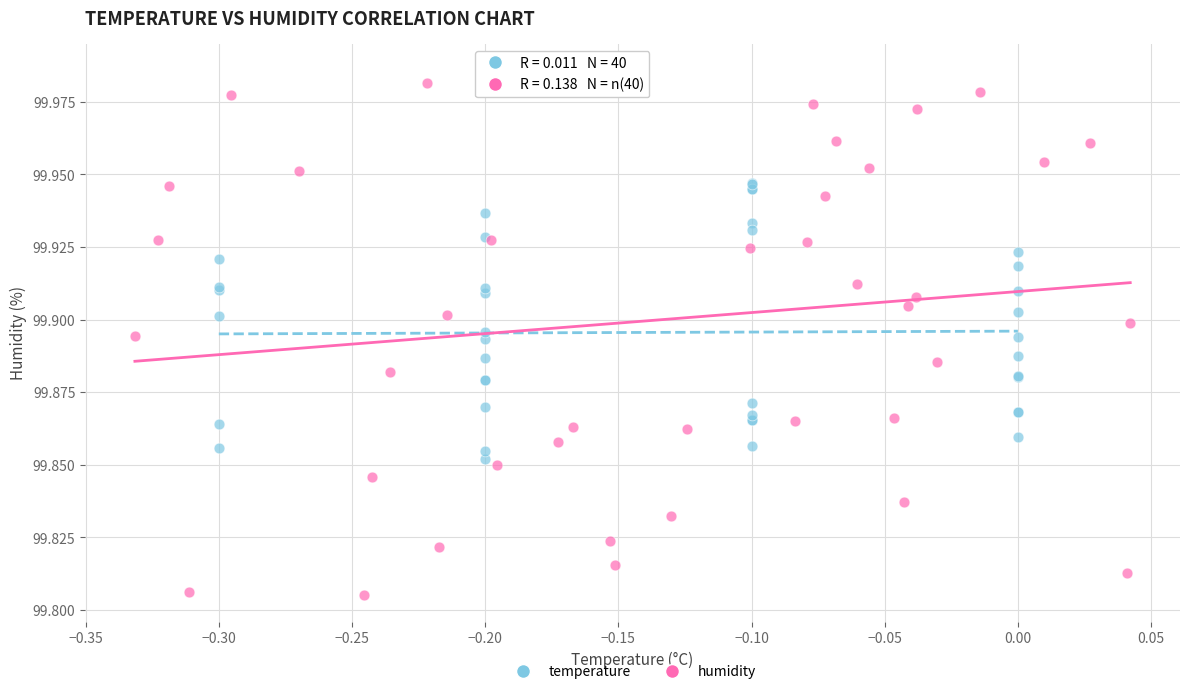

Which series reaches the maximum Y coordinate?

humidity